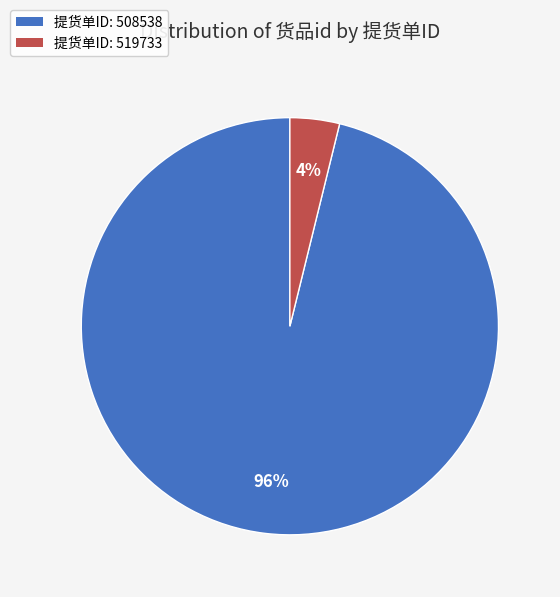

True or false: 提货单ID: 519733 accounts for 13% of the total.

False